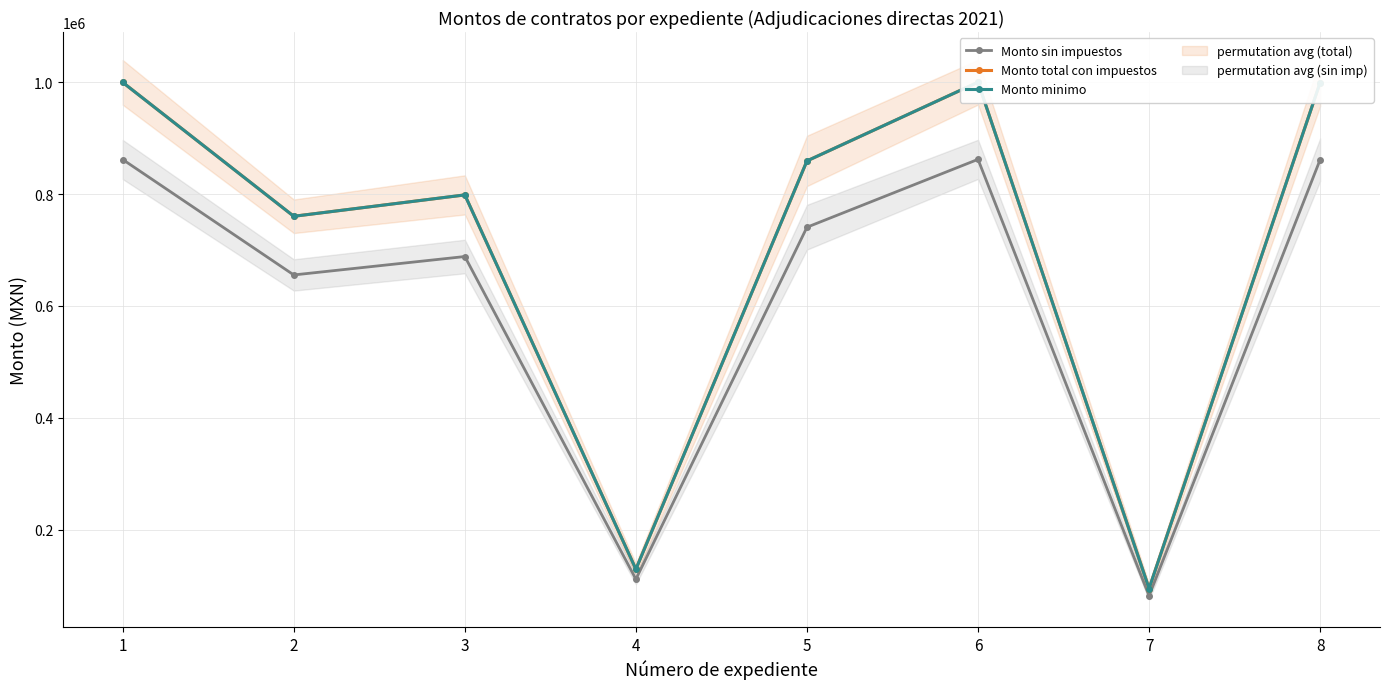

Which label corresponds to the largest value in the chart?

6